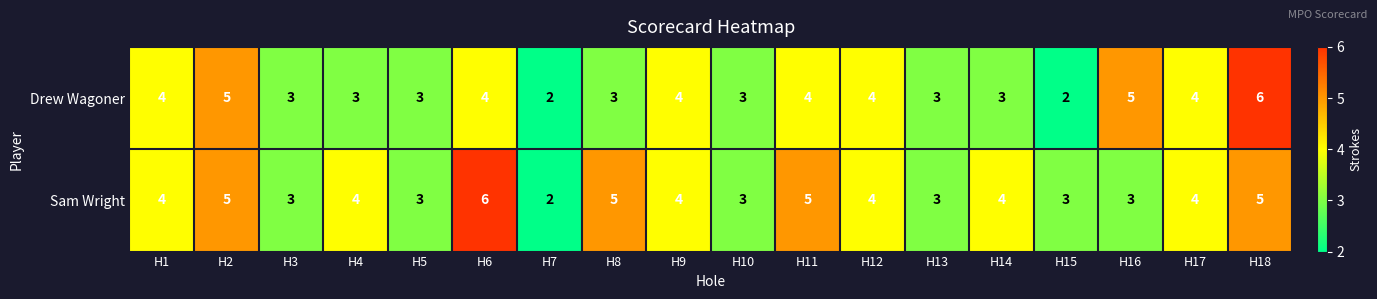

How many categories are shown in the chart?

18